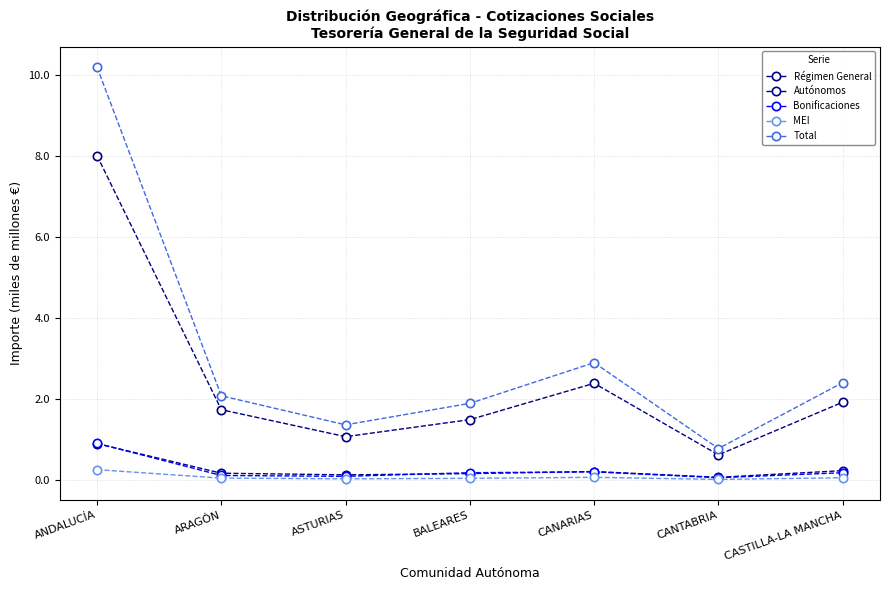

How many lines are shown in the chart?

5